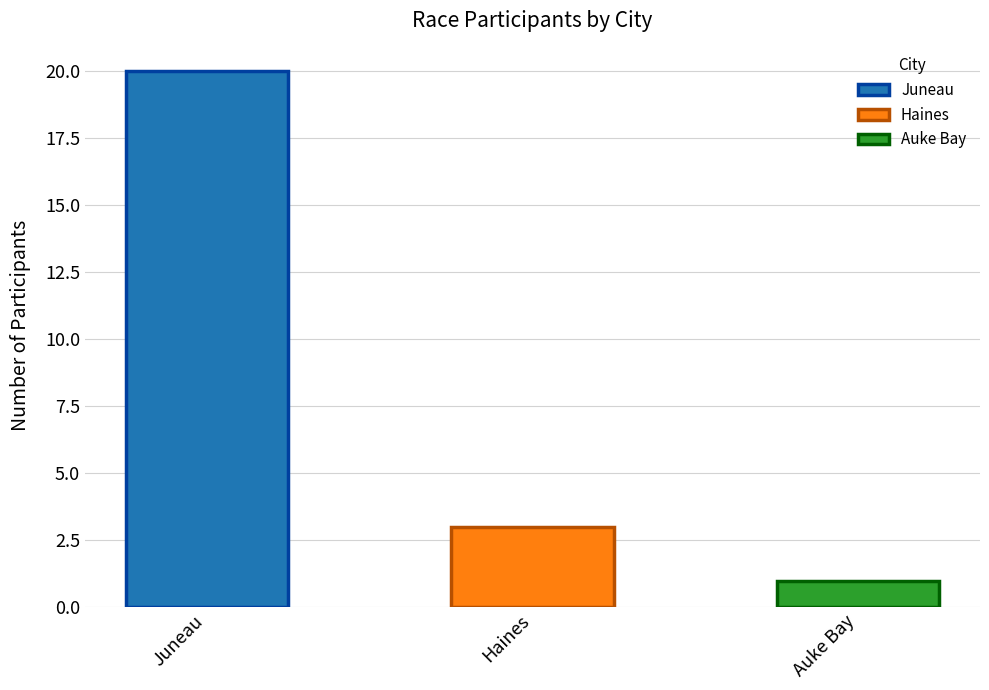

What is the value of the 2nd bar from the left?

3